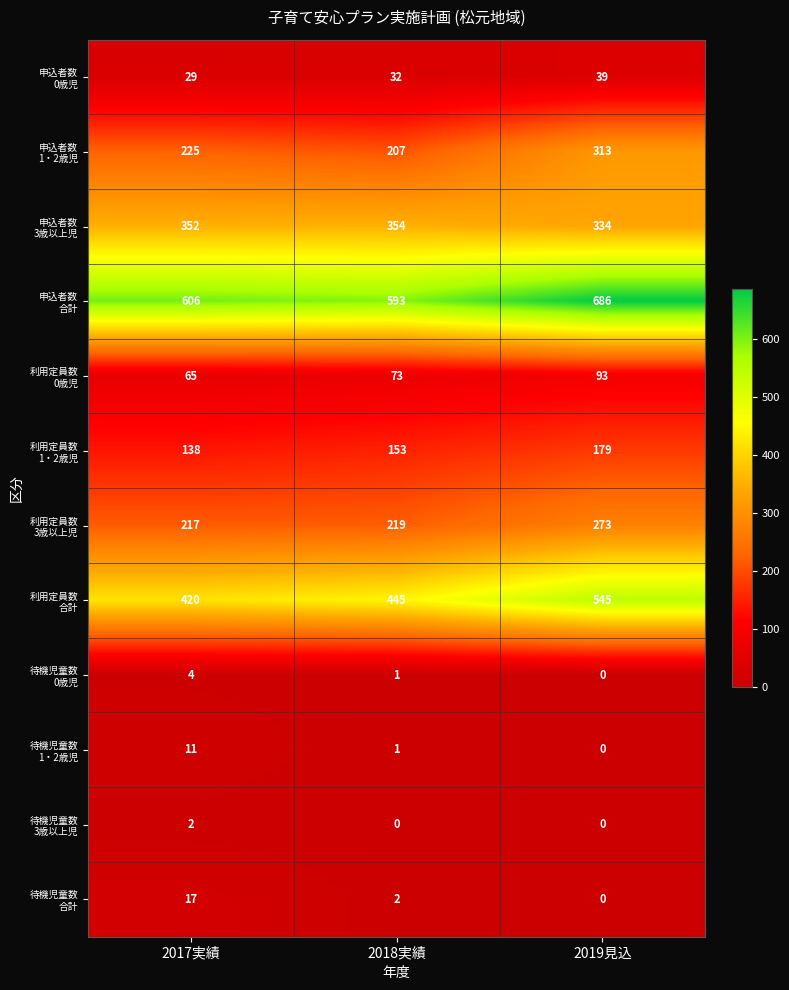

What is the total value across all series at 2019見込?

2462